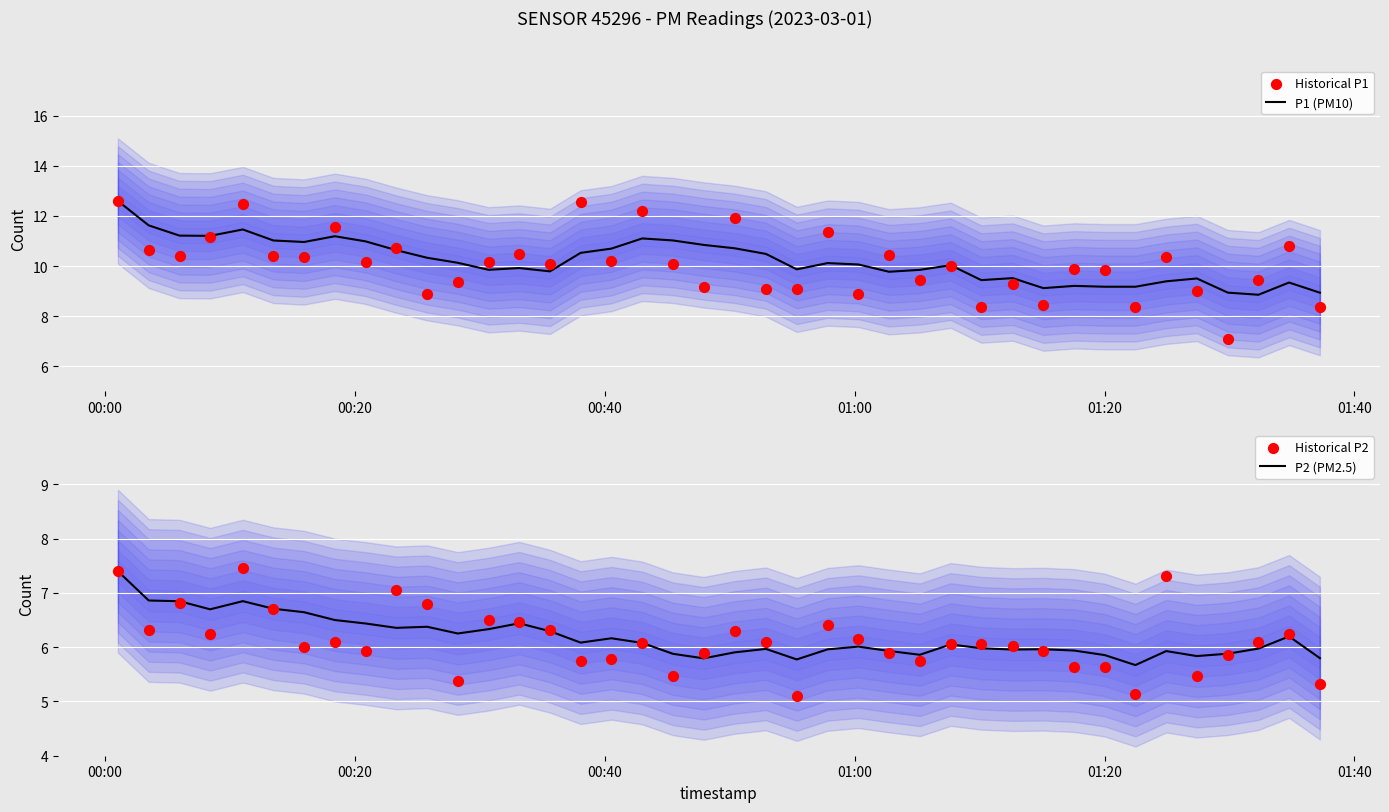

What is the minimum value for P2 (PM2.5)?

5.7